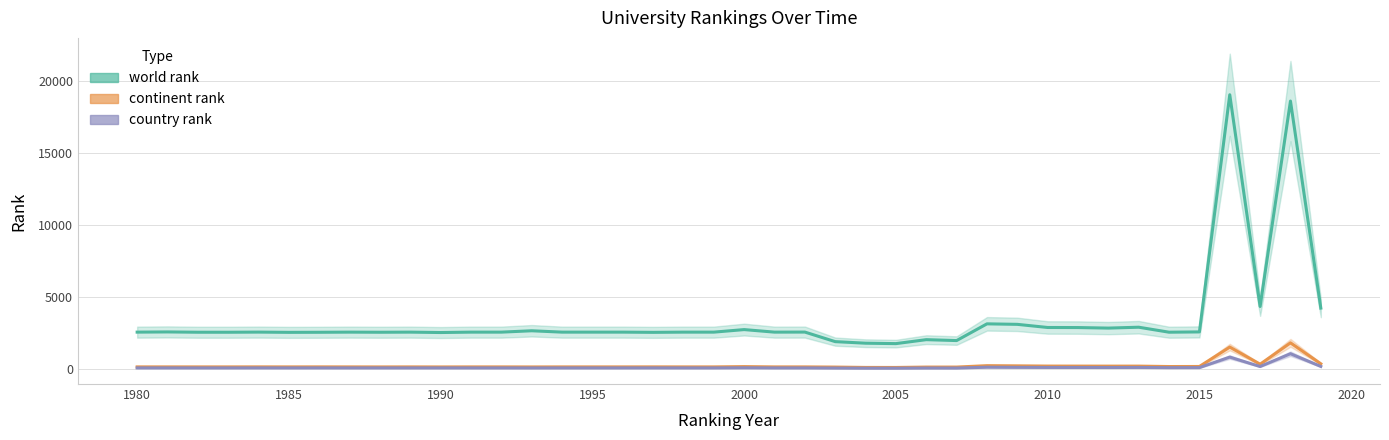

Reading left to right, extract all data points from this chart.

world rank: 2559	2573	2552	2551	2561	2544	2549	2559	2551	2559	2532	2559	2559	2654	2559	2559	2559	2544	2559	2559	2736	2559	2563	1899	1790	1761	2036	1973	3135	3100	2882	2877	2840	2901	2554	2574	19057	4341	18619	4231
continent rank: 143	143	142	142	144	142	144	142	140	142	139	142	142	139	142	142	142	144	142	142	163	142	142	130	106	104	130	131	228	215	200	198	196	197	168	172	1520	330	1815	359
country rank: 73	73	72	72	74	72	74	72	73	72	73	72	72	70	72	72	72	74	72	72	82	72	72	63	55	54	65	63	120	111	105	104	102	105	90	92	824	168	1059	175